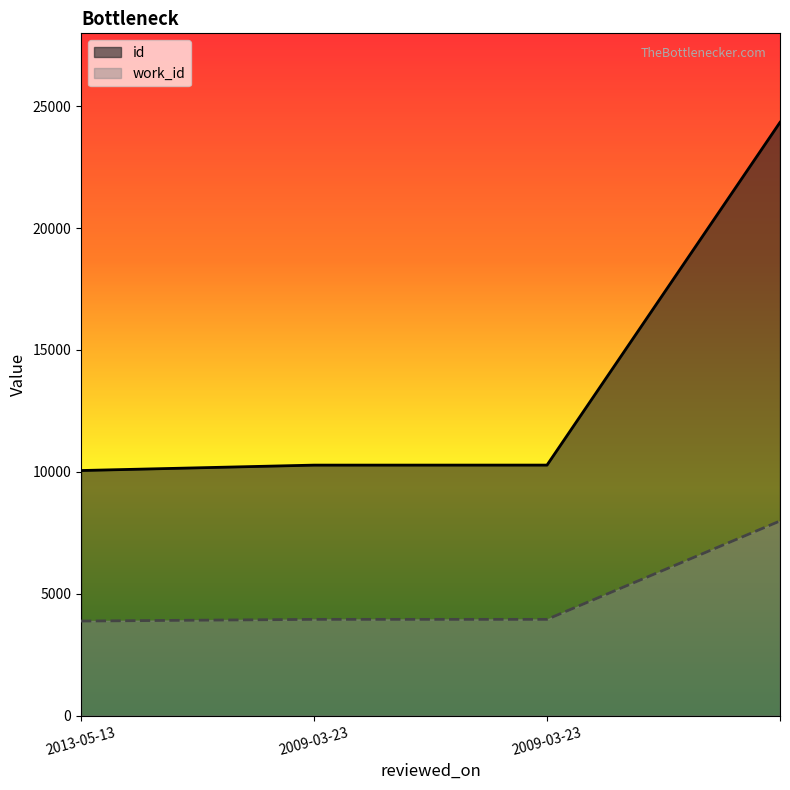

Does the chart have visible grid lines?

No